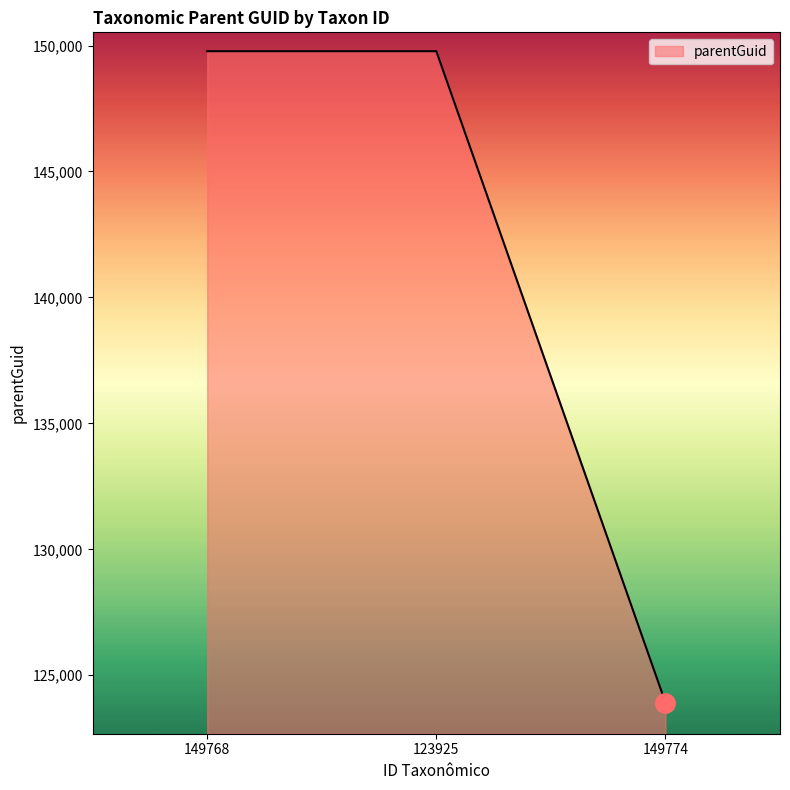

Reading left to right, what are all the values shown in this chart?

149768=149774	123925=149774	149774=123919